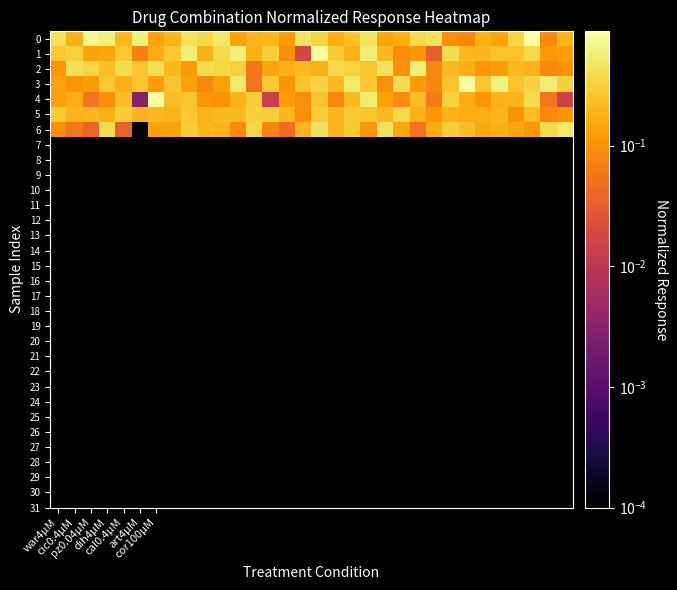

Which label corresponds to the largest value in the chart?

cor100µM